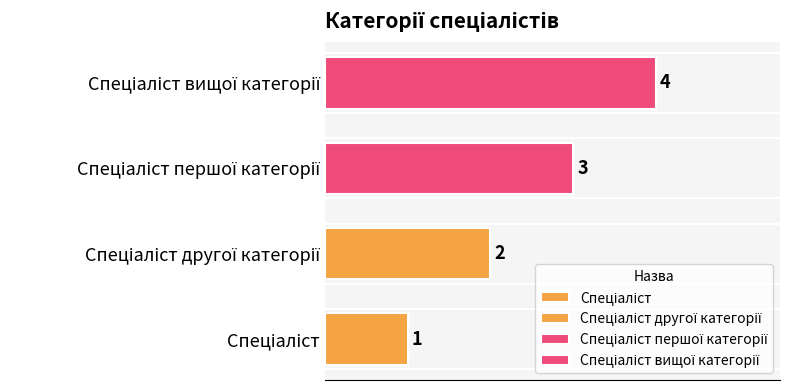

List the labels in order of value, largest first.

Спеціаліст вищої категорії, Спеціаліст першої категорії, Спеціаліст другої категорії, Спеціаліст